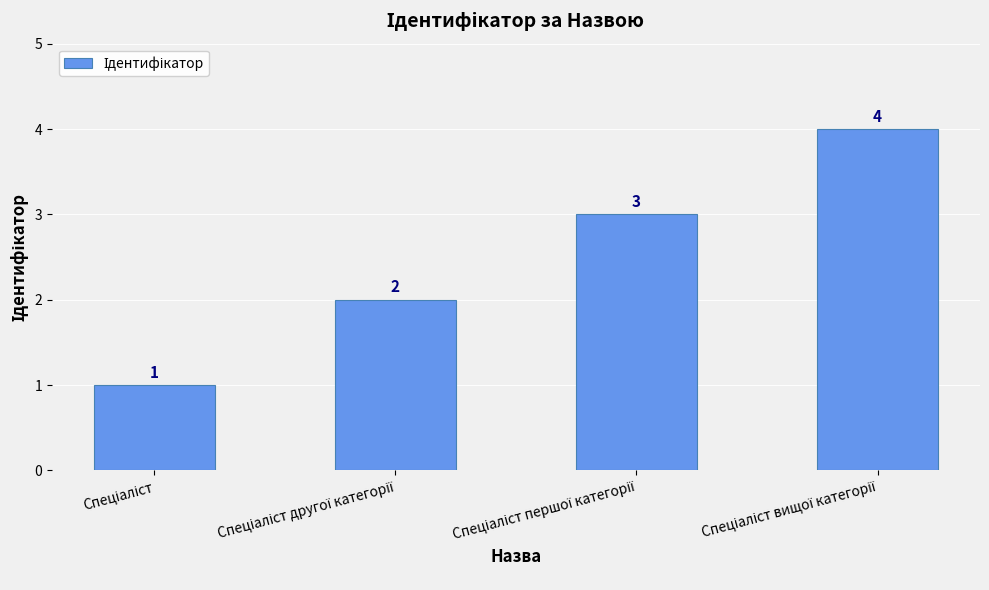

Reading left to right, what are all the values shown in this chart?

1	2	3	4